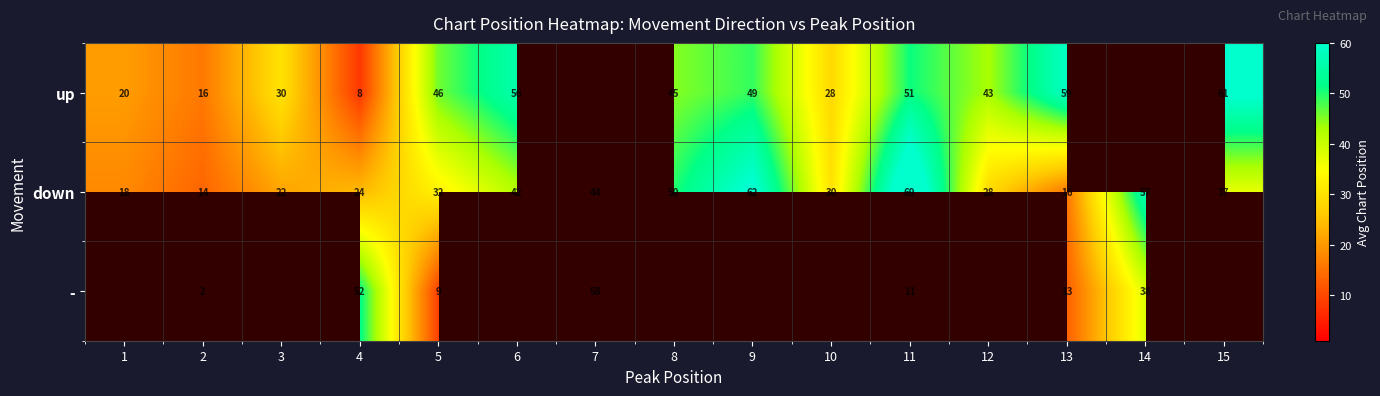

True or false: down has a value of 50.0 at 8.

True